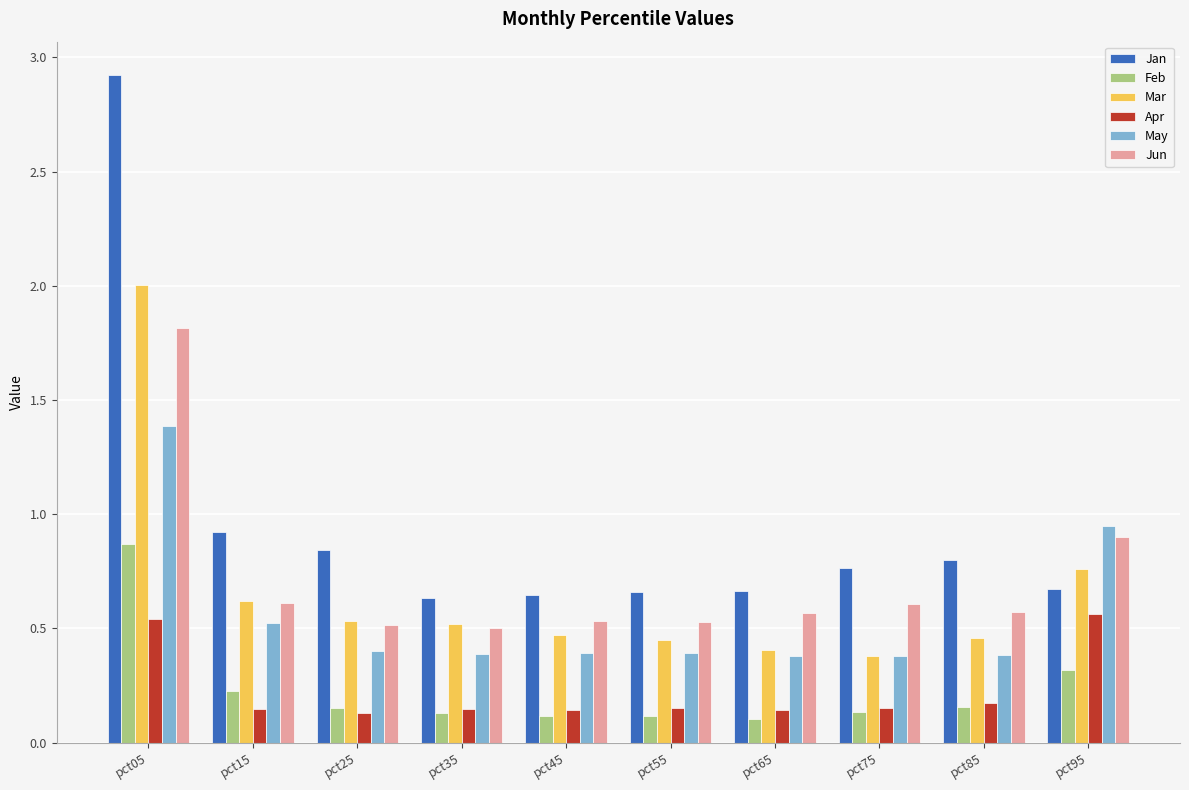

At how many categories does at least one series exceed 2?

1